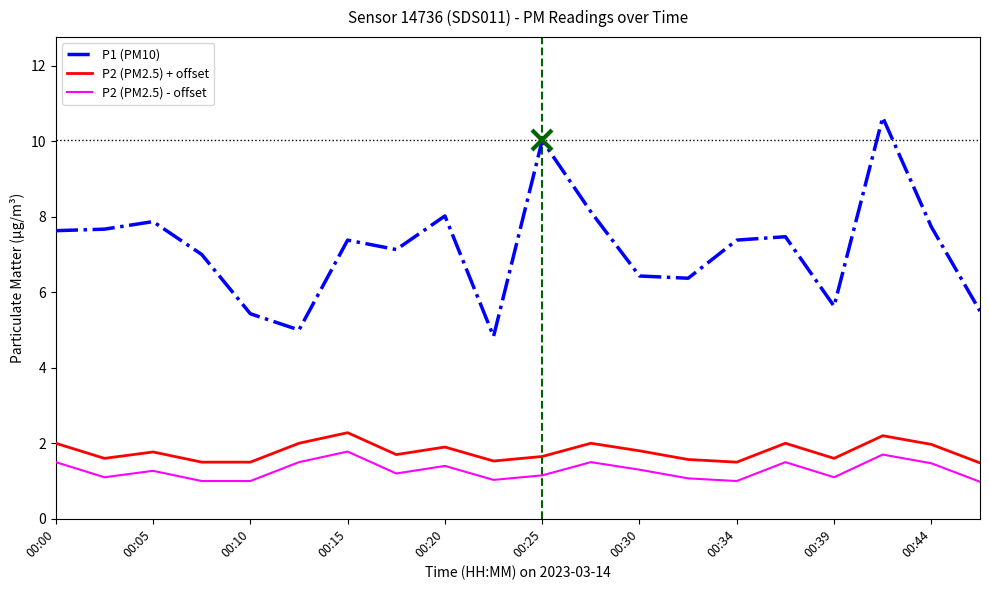

What is the greatest value displayed?

10.6